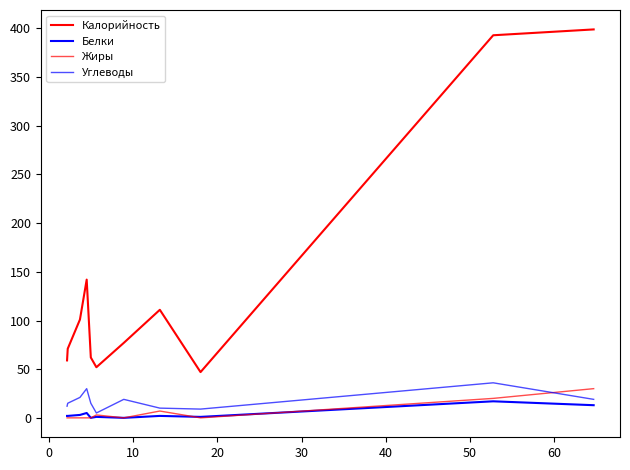

Does the chart display data point markers on the line(s)?

No